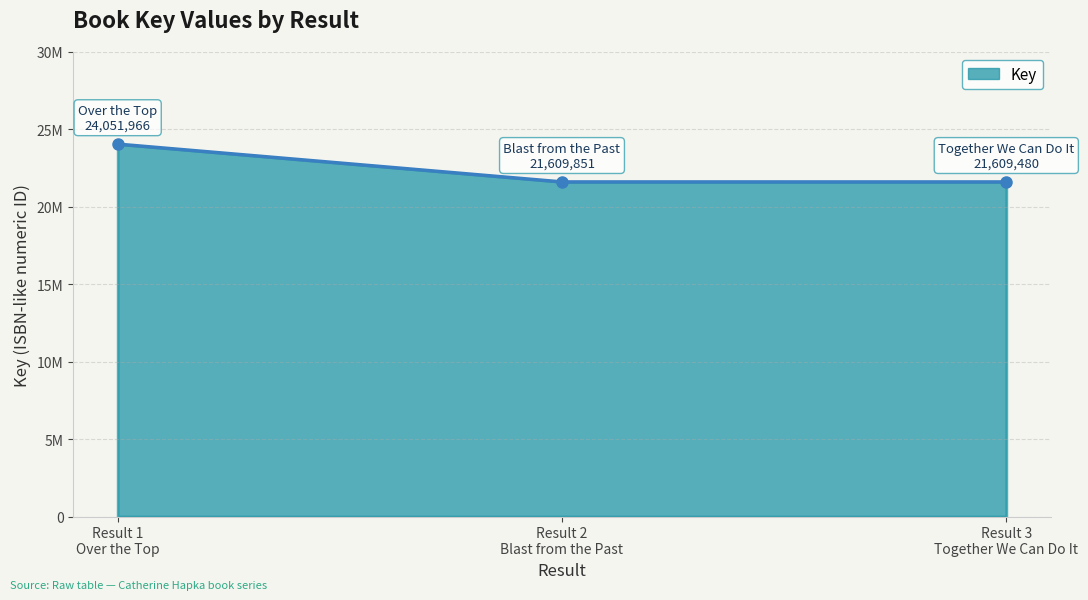

Where is the data nearest to the value 22830723?

Result 2
Blast from the Past